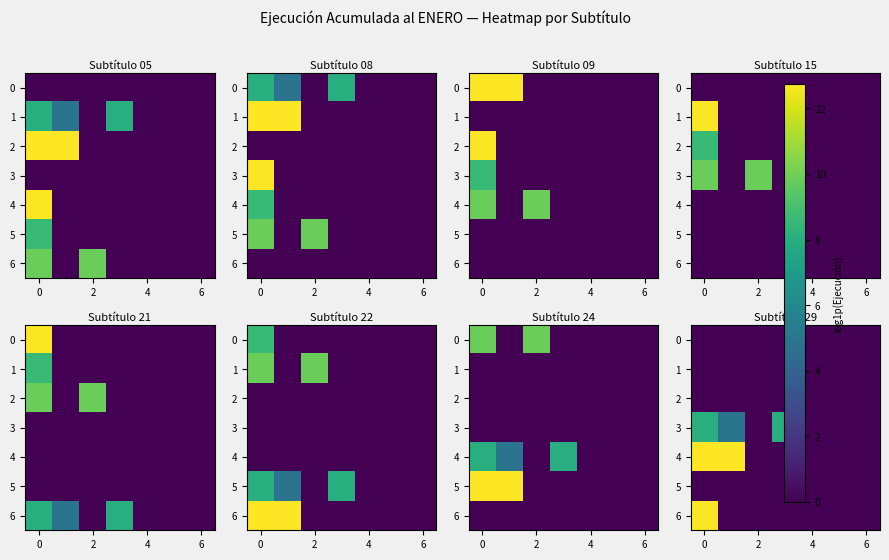

What is the sum of all 6 values?

12.7